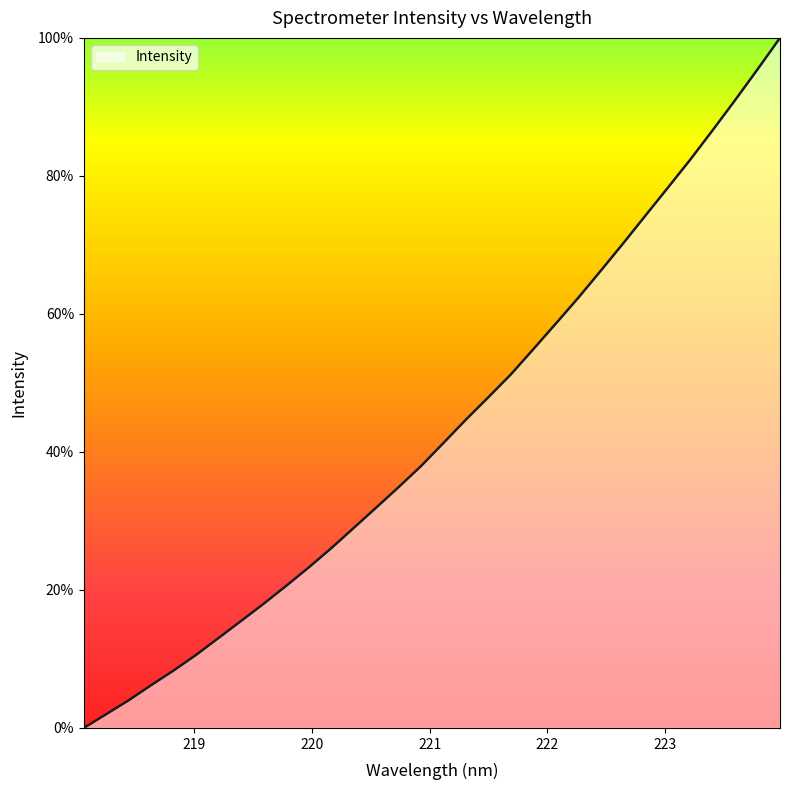

What is the sum of all values?

1386.3